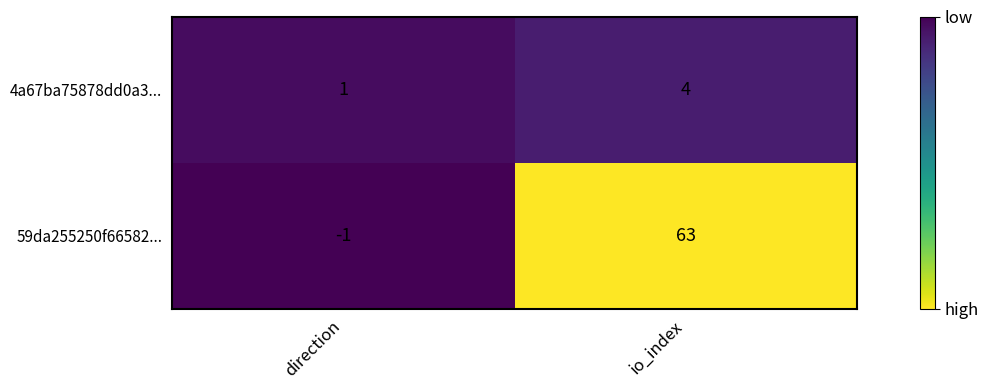

The 59da255250f66582... series shows -1 at direction. True or false?

True